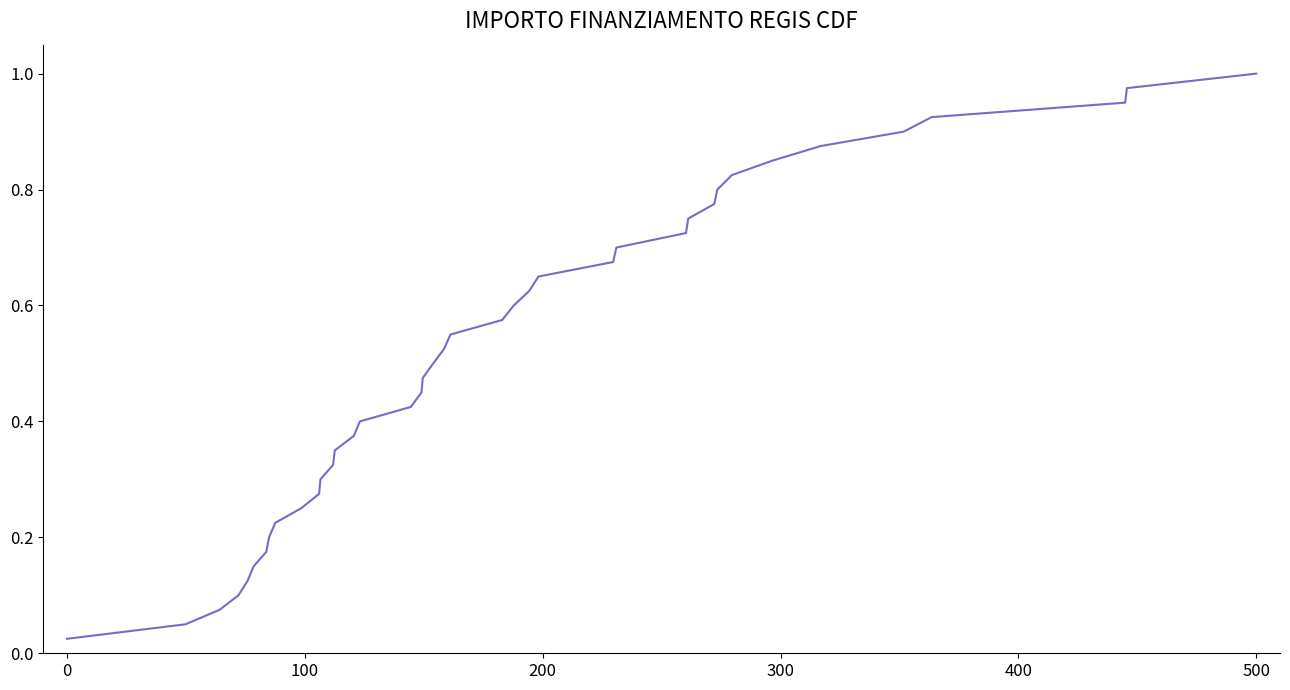

At which category does the chart reach its peak across all series?

500